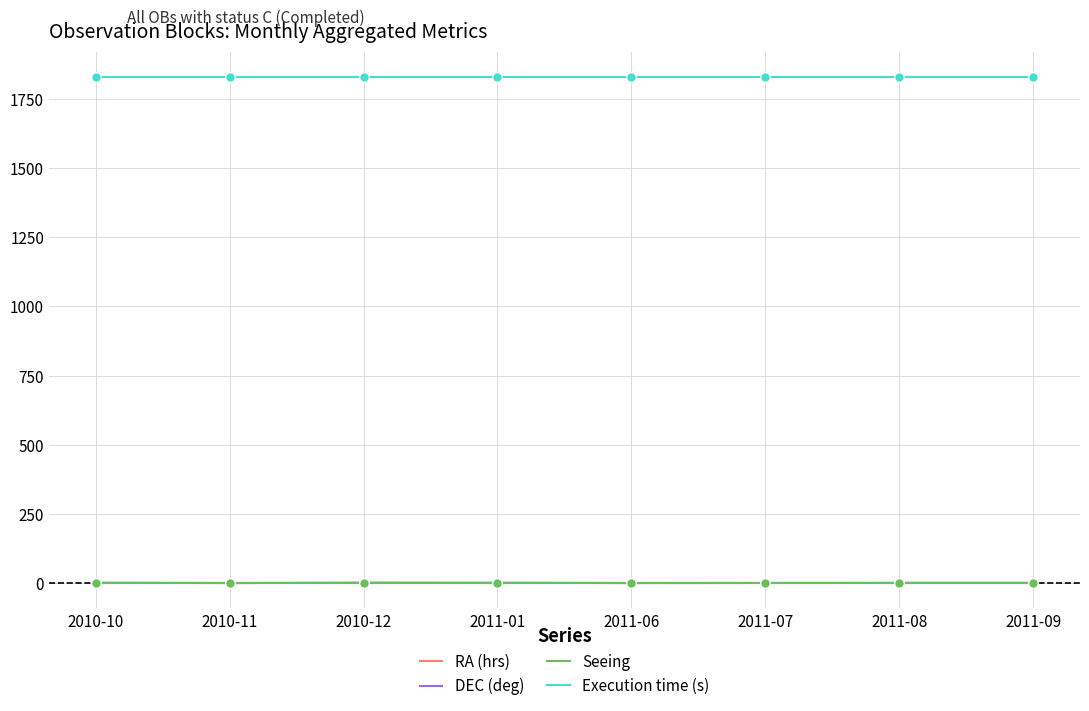

Which series has the largest range (max minus min)?

RA (hrs)